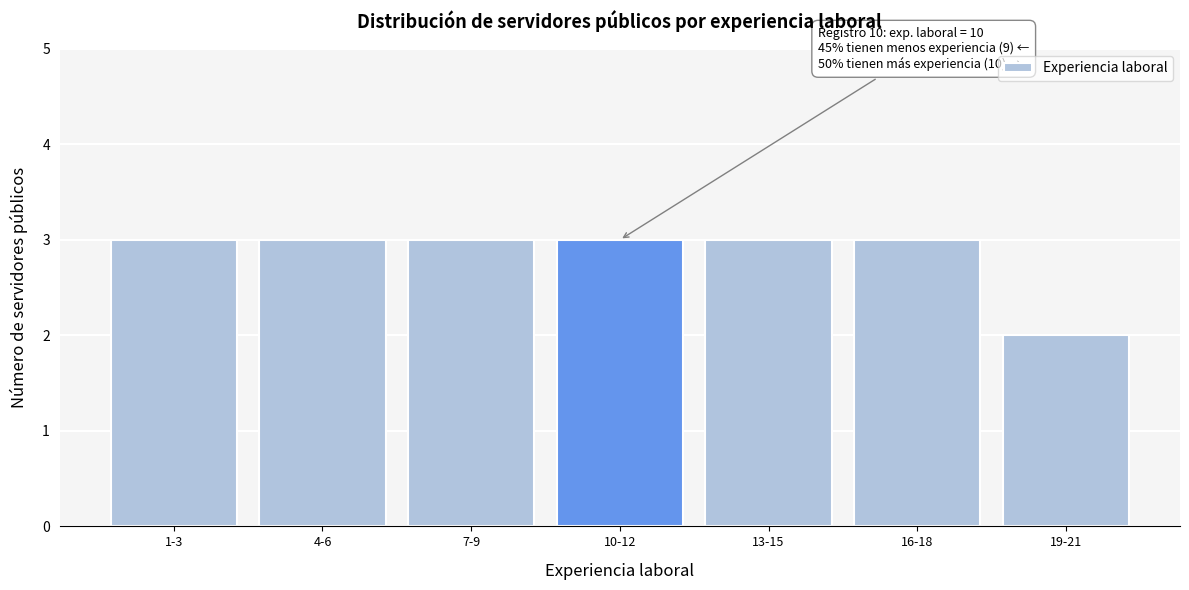

Reading right to left, extract all data points from this chart.

2	3	3	3	3	3	3